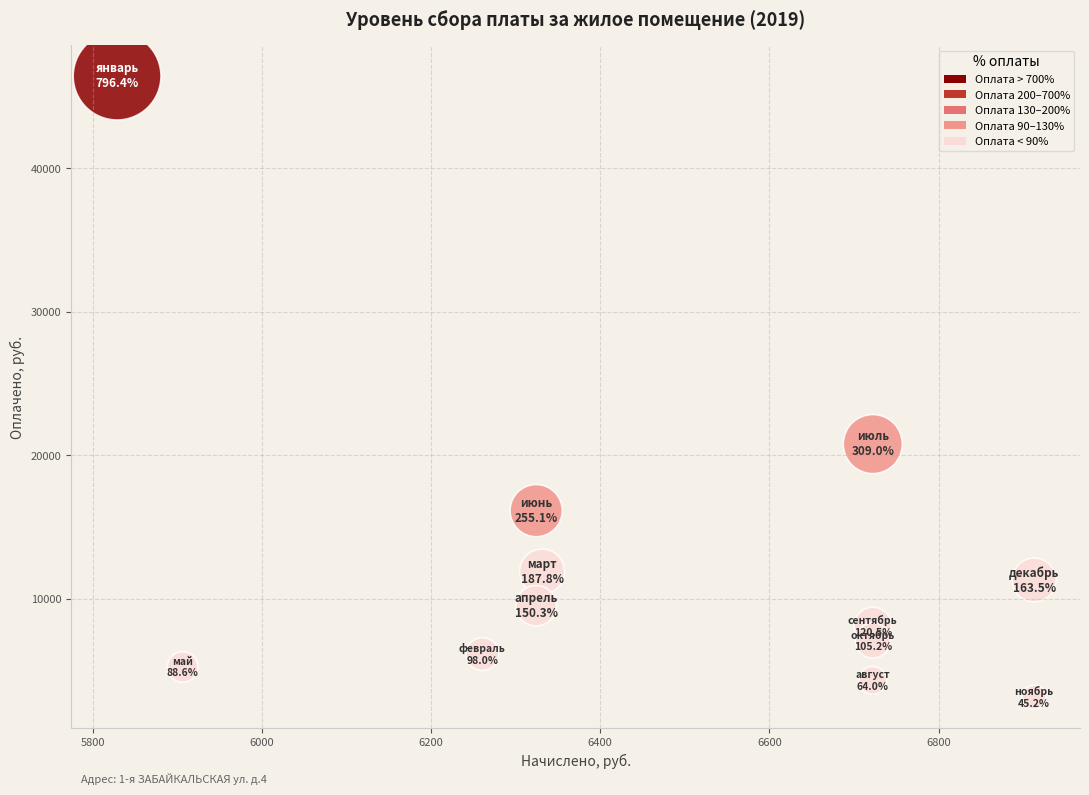

What is the average X value?

6474.2